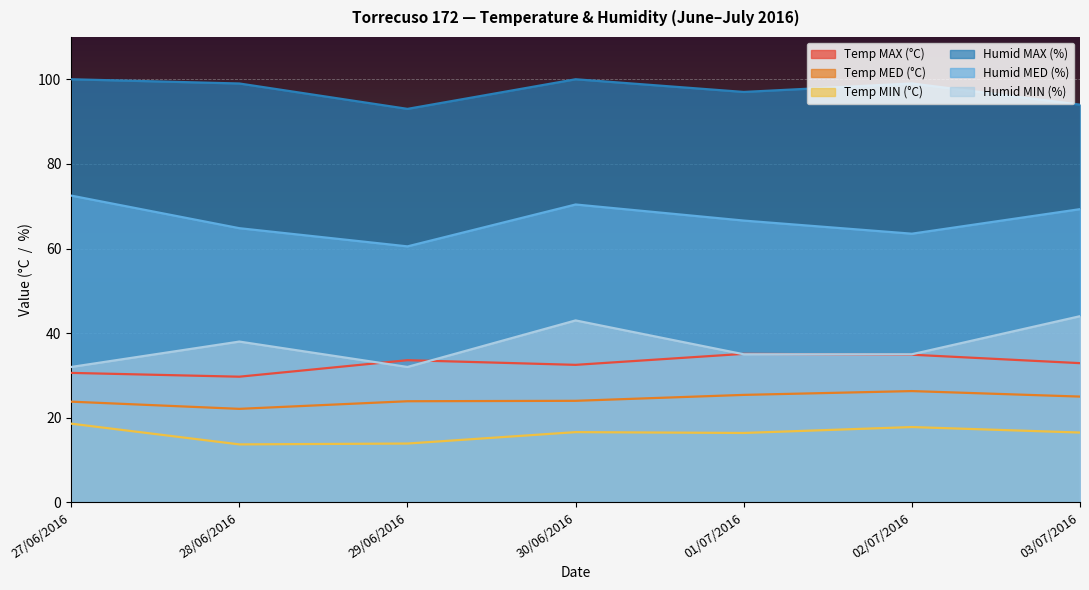

At which label is Temp MIN (°C) closest to 16?

01/07/2016